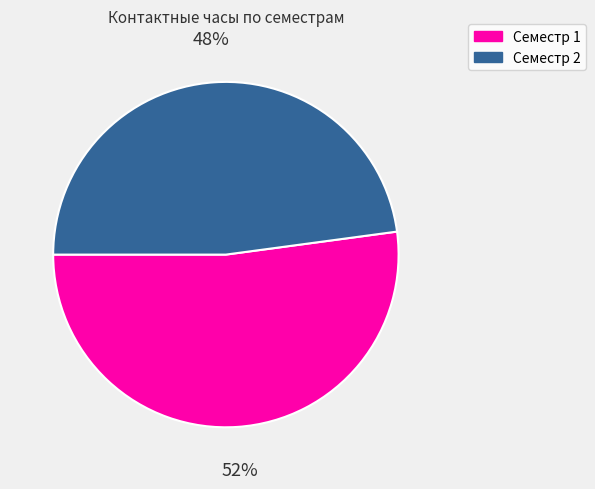

To the nearest percent, what percentage of the pie is Семестр 2?

48%